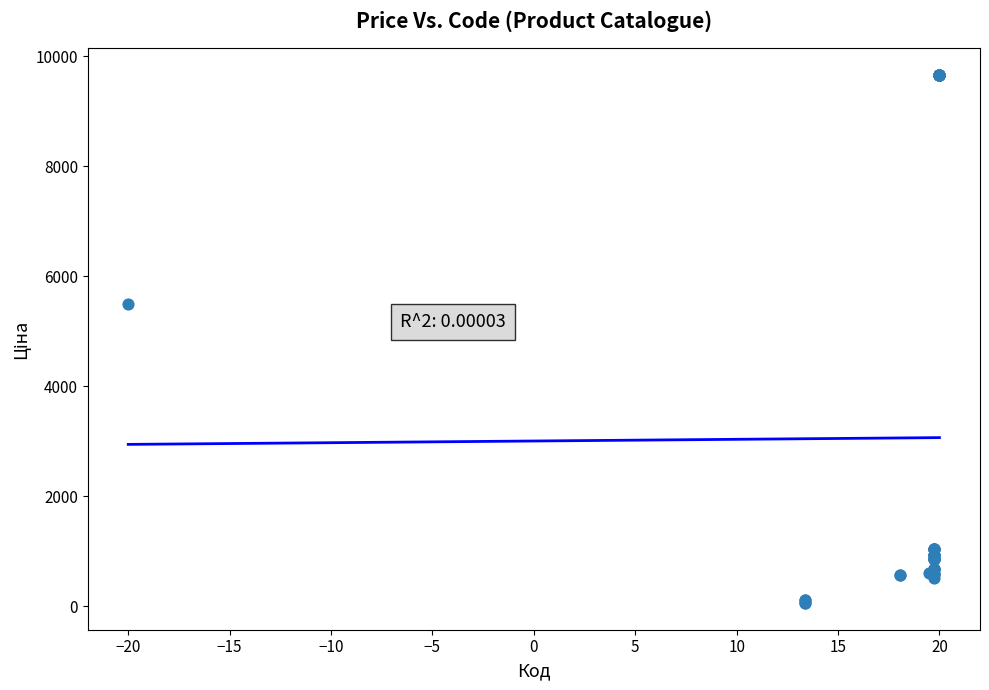

What Y value in the scatter plot is closest to 4859?

5497.3